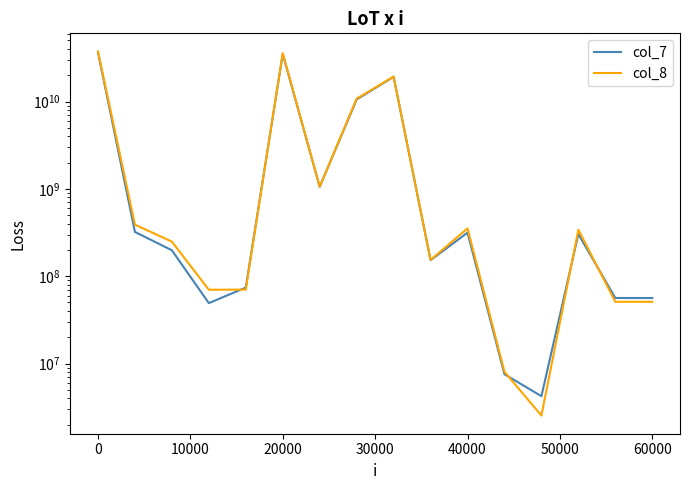

List the series in order of their overall mean, highest first.

col_8, col_7